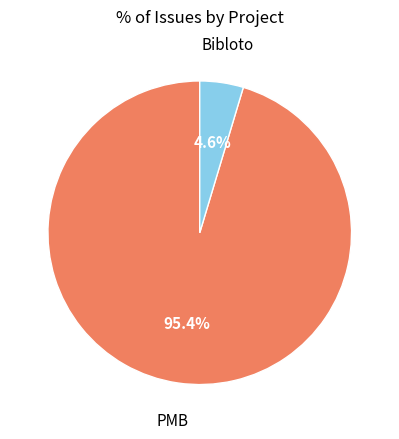

Does any single category account for the majority?

Yes